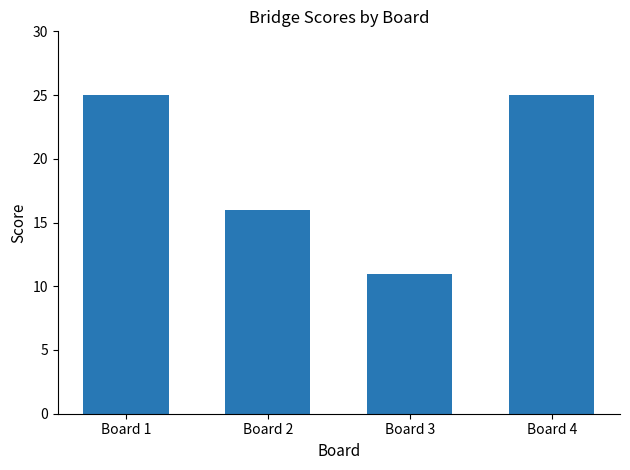

The chart shows a value of 40 at Board 4. True or false?

False